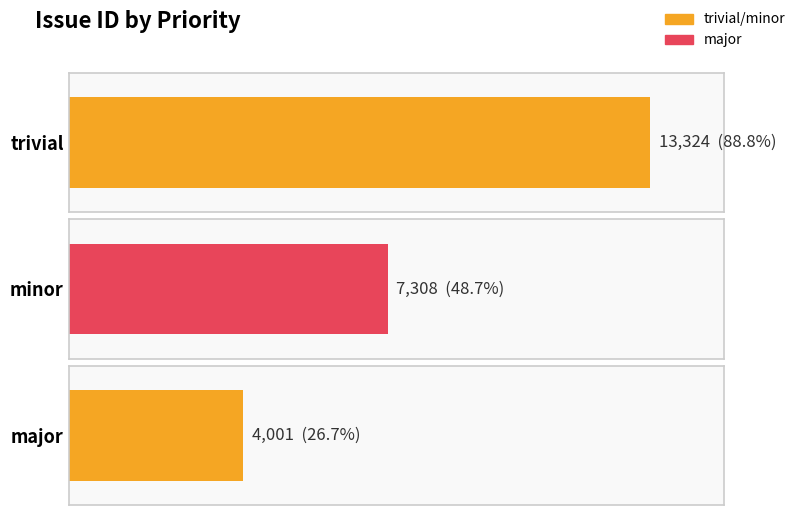

What is the label of the 4th bar from the right?

trivial